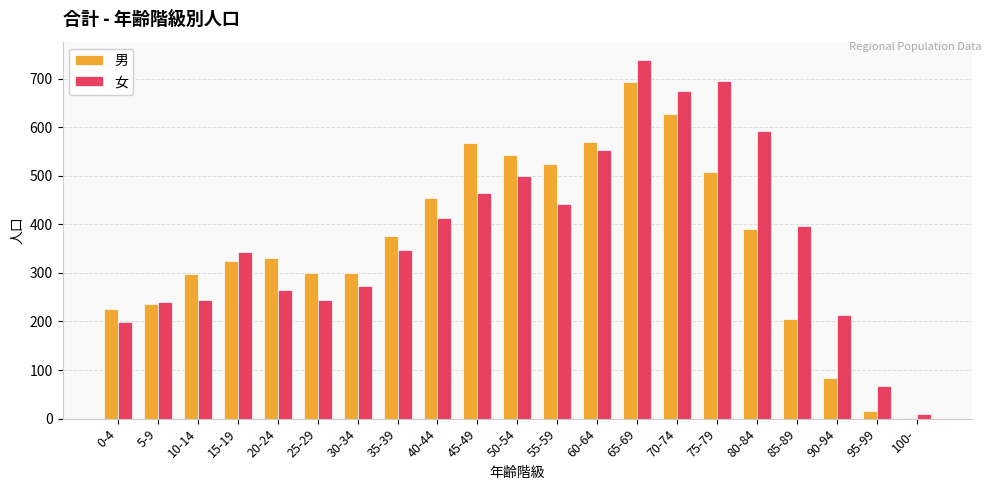

The value of 女 at 85-89 is 396. True or false?

True